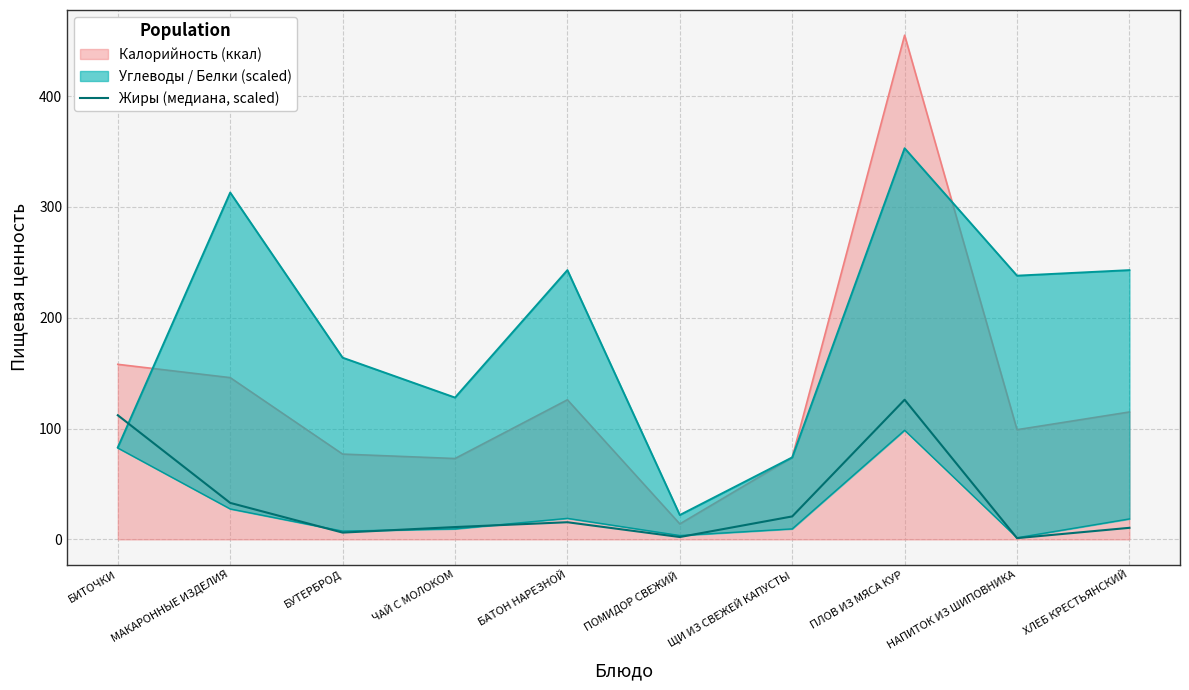

What is the value of the 4th point from the left?

11.2